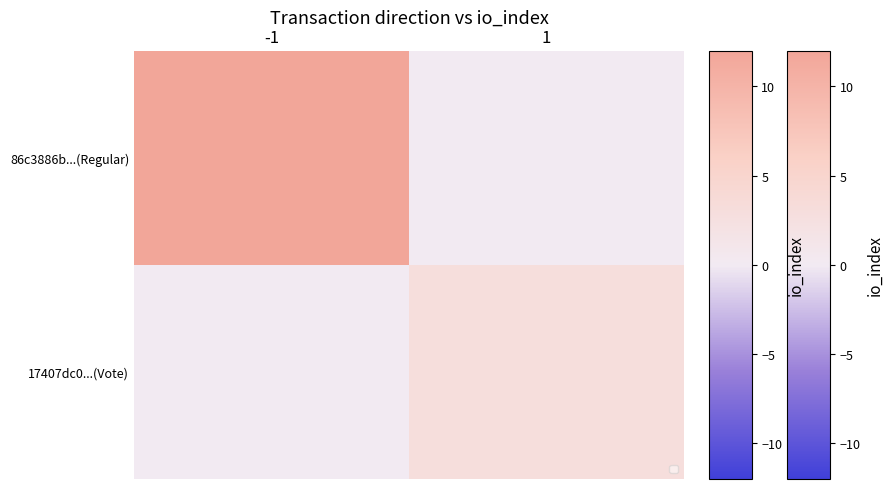

Which series has the largest total across all categories?

86c3886b...(Regular)